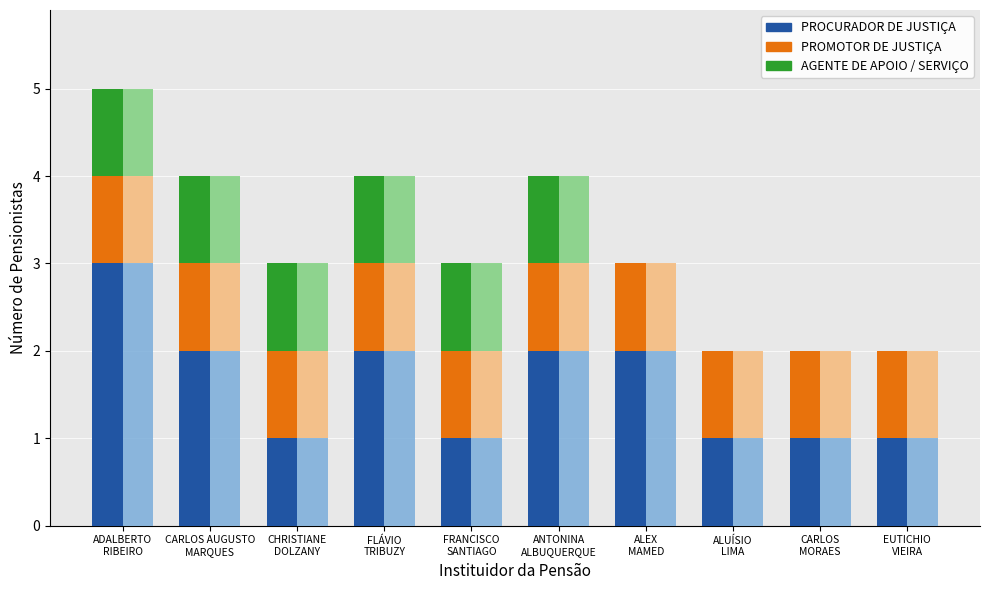

Reading left to right, what are all the values shown in this chart?

PROCURADOR DE JUSTIÇA: ADALBERTO
RIBEIRO=3	CARLOS AUGUSTO
MARQUES=2	CHRISTIANE
DOLZANY=1	FLÁVIO
TRIBUZY=2	FRANCISCO
SANTIAGO=1	ANTONINA
ALBUQUERQUE=2	ALEX
MAMED=2	ALUÍSIO
LIMA=1	CARLOS
MORAES=1	EUTICHIO
VIEIRA=1
PROMOTOR DE JUSTIÇA: ADALBERTO
RIBEIRO=1	CARLOS AUGUSTO
MARQUES=1	CHRISTIANE
DOLZANY=1	FLÁVIO
TRIBUZY=1	FRANCISCO
SANTIAGO=1	ANTONINA
ALBUQUERQUE=1	ALEX
MAMED=1	ALUÍSIO
LIMA=1	CARLOS
MORAES=1	EUTICHIO
VIEIRA=1
AGENTE DE APOIO / SERVIÇO: ADALBERTO
RIBEIRO=1	CARLOS AUGUSTO
MARQUES=1	CHRISTIANE
DOLZANY=1	FLÁVIO
TRIBUZY=1	FRANCISCO
SANTIAGO=1	ANTONINA
ALBUQUERQUE=1	ALEX
MAMED=0	ALUÍSIO
LIMA=0	CARLOS
MORAES=0	EUTICHIO
VIEIRA=0